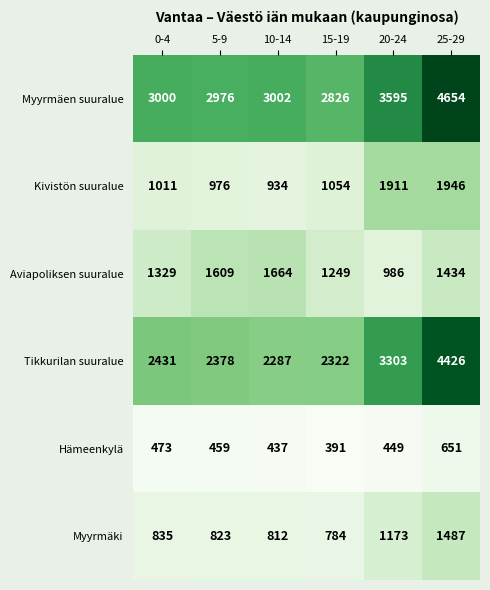

What is the smallest value displayed?

391